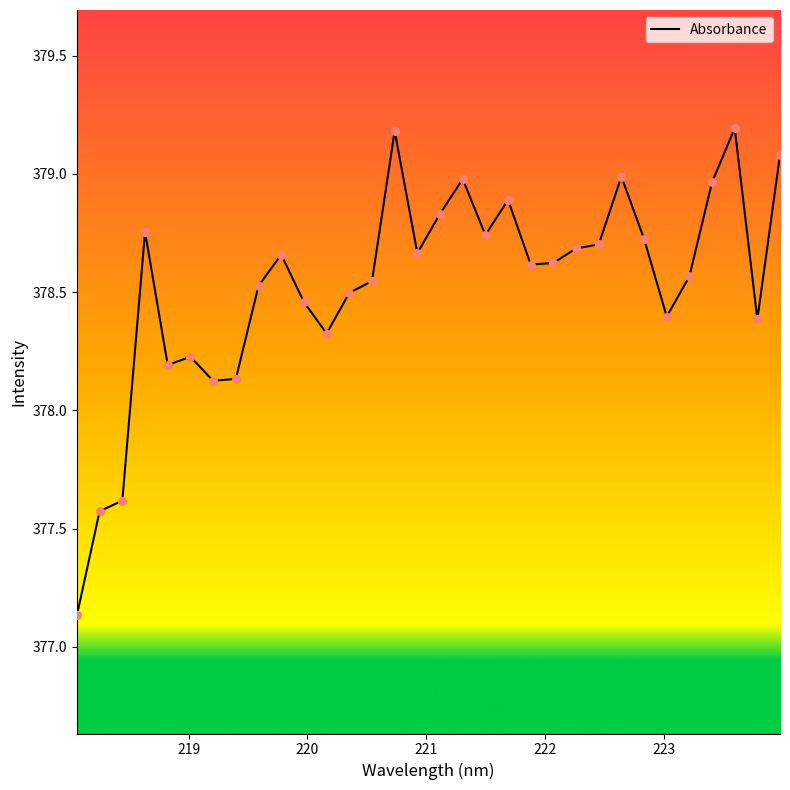

What is the maximum value shown in the chart?

379.2